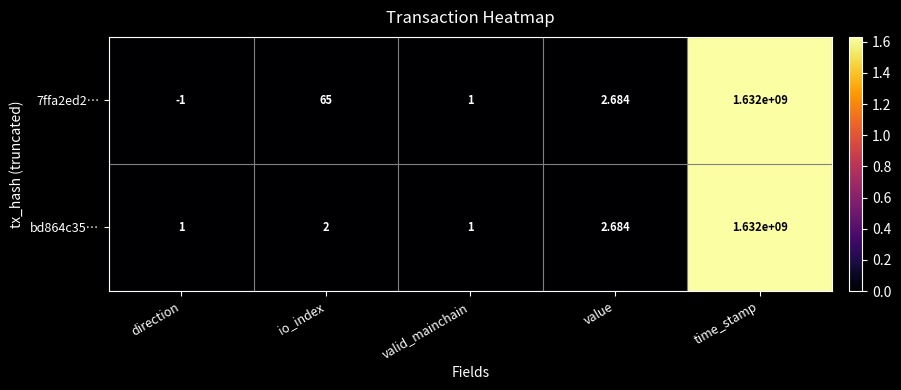

At which category is the sum across all series the highest?

time_stamp